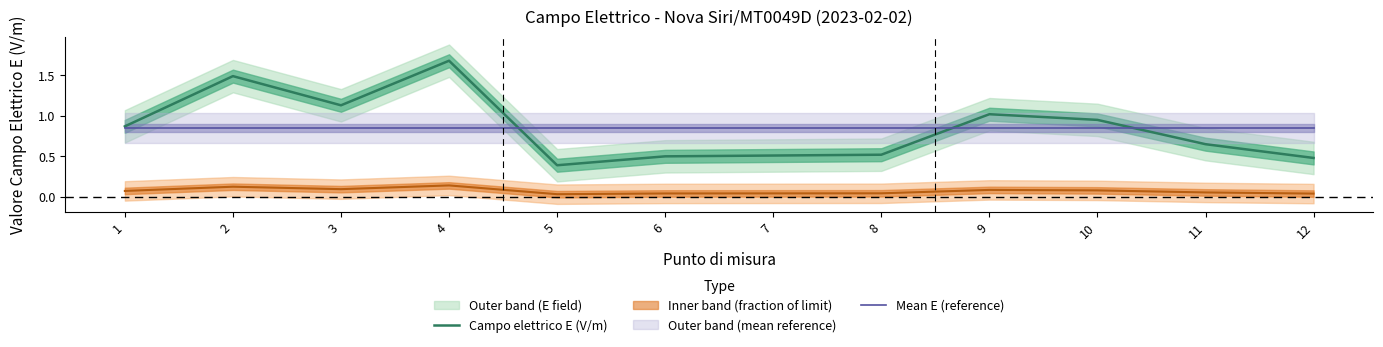

What is the value of the Campo elettrico E (V/m) point at the 6th from the left?

0.5